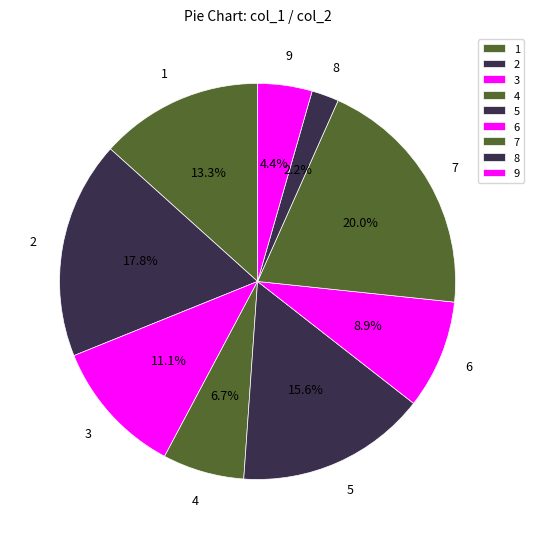

Rank the categories by value from lowest to highest.

8, 9, 4, 6, 3, 1, 5, 2, 7